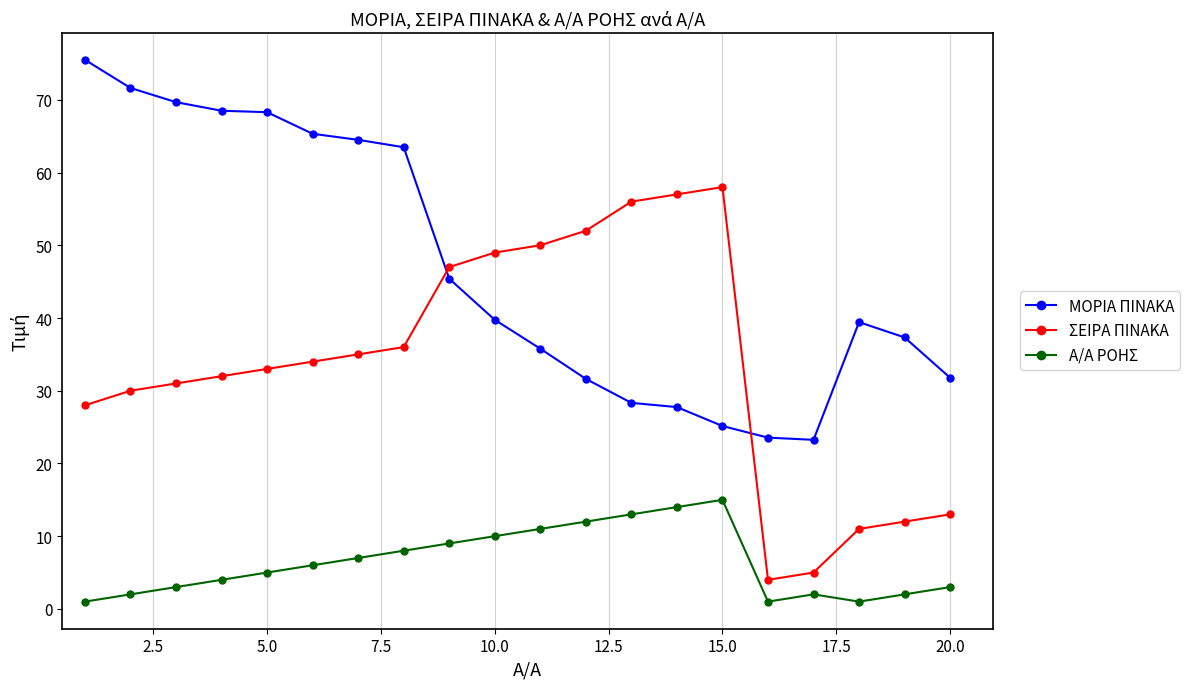

How many interior local valleys does the ΣΕΙΡΑ ΠΙΝΑΚΑ series have?

1